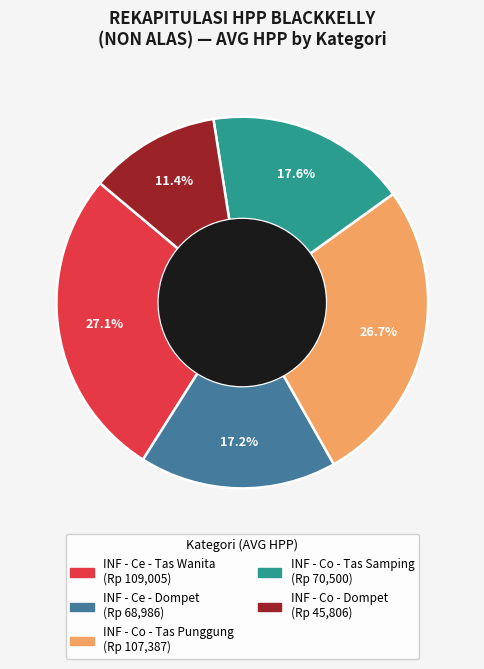

Does INF - Co - Dompet account for over 50% of the chart?

No